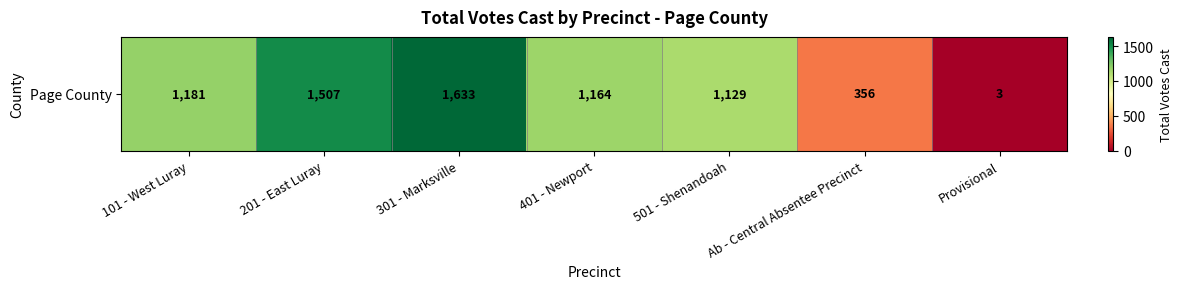

What is the sum of all values?

6973